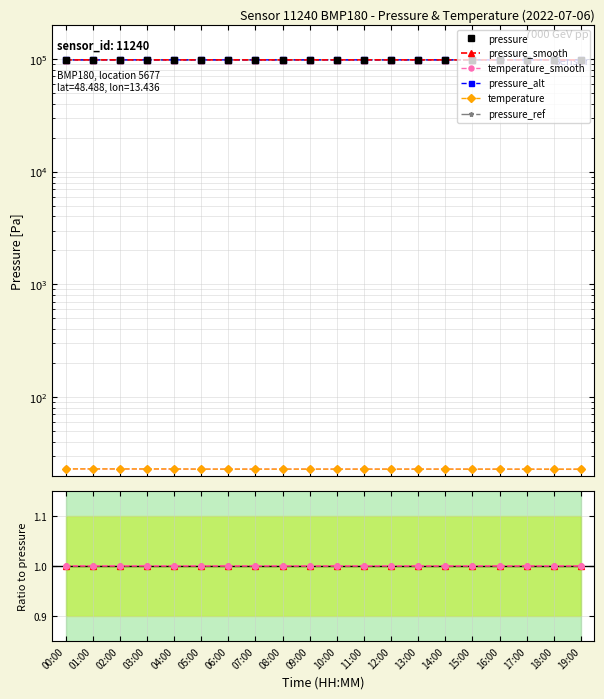

What is the label of the 19th point from the right?

01:00